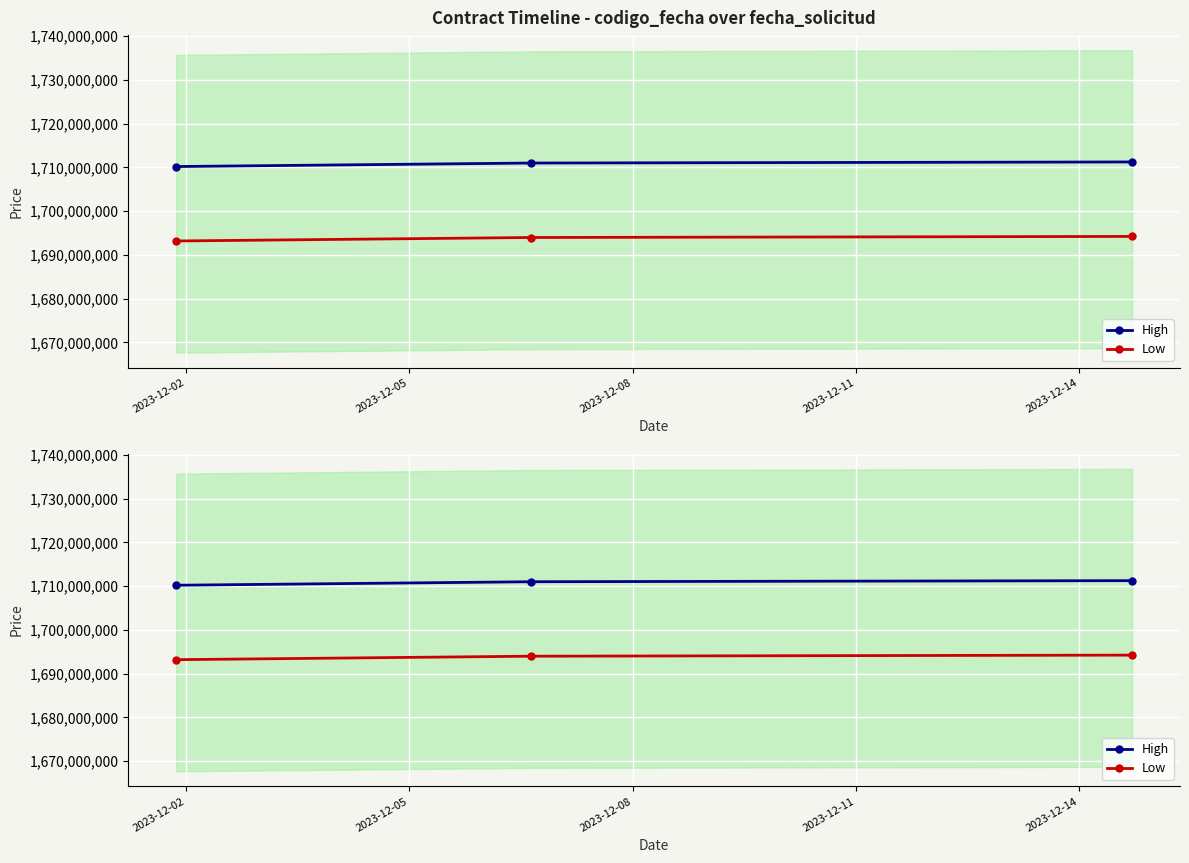

Rank the series by their maximum value, from highest to lowest.

High, Low